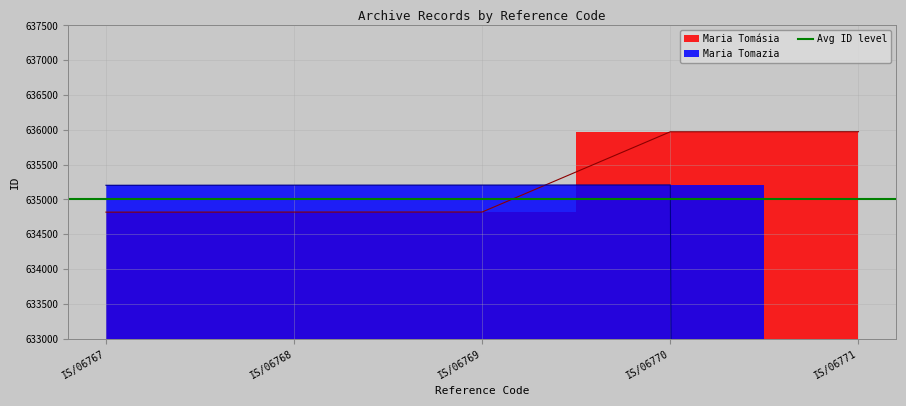

What is the value of the Maria Tomazia point at the 4th from the left?

635208